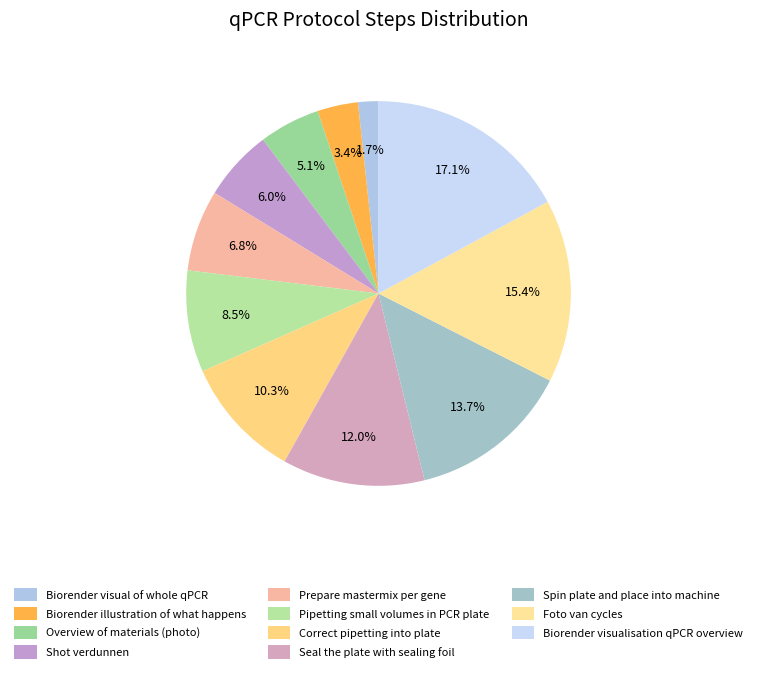

What is the largest slice in the pie chart?

Biorender visualisation qPCR overview